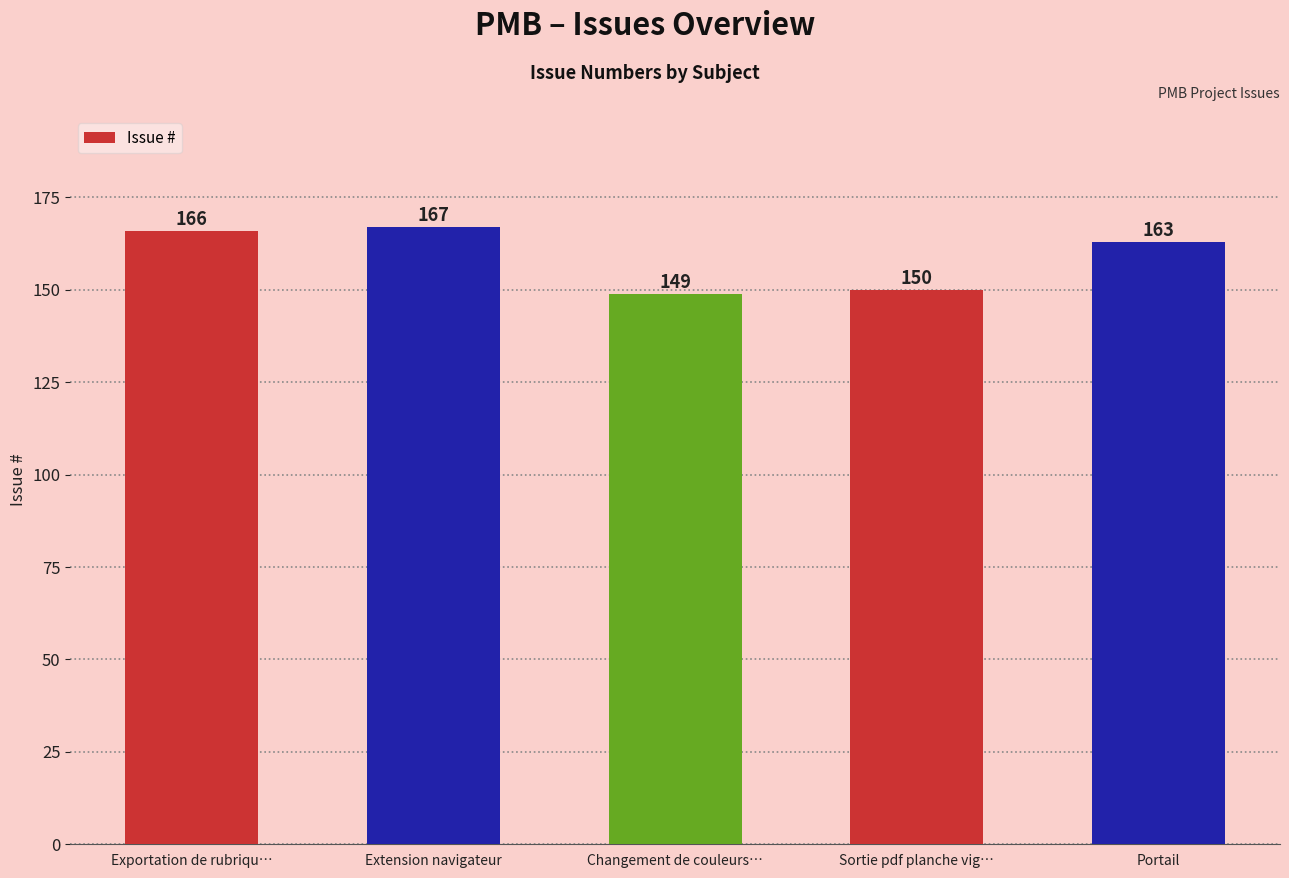

What is the change in value from Exportation de rubriqu… to Changement de couleurs…?

-17